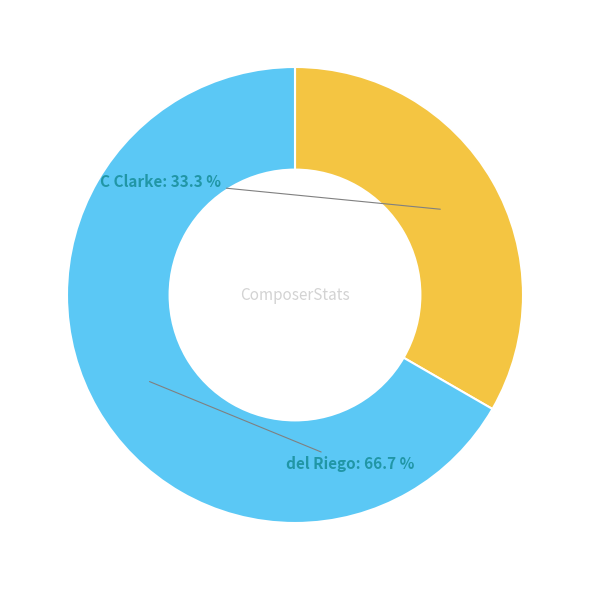

To the nearest percent, what is the difference between the largest and smallest slice percentages?

33%